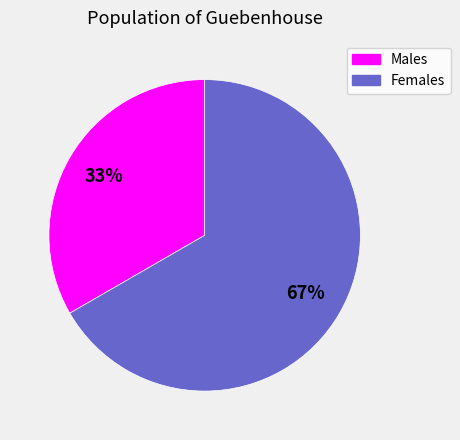

Is the sum of Males and Females greater than half?

Yes